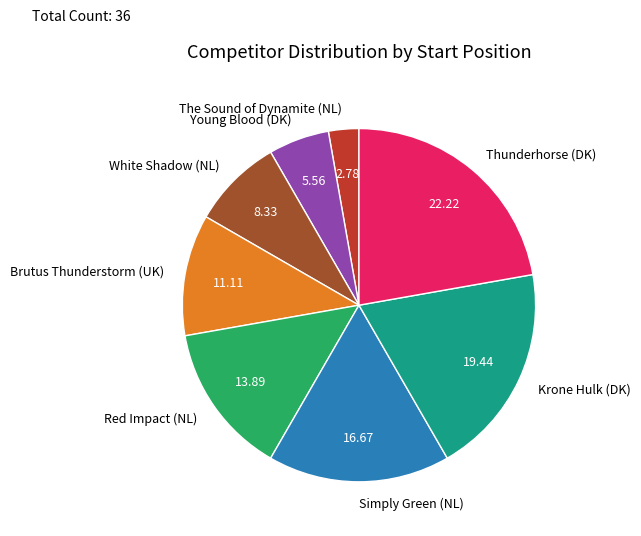

Rank the categories by value from lowest to highest.

The Sound of Dynamite (NL), Young Blood (DK), White Shadow (NL), Brutus Thunderstorm (UK), Red Impact (NL), Simply Green (NL), Krone Hulk (DK), Thunderhorse (DK)